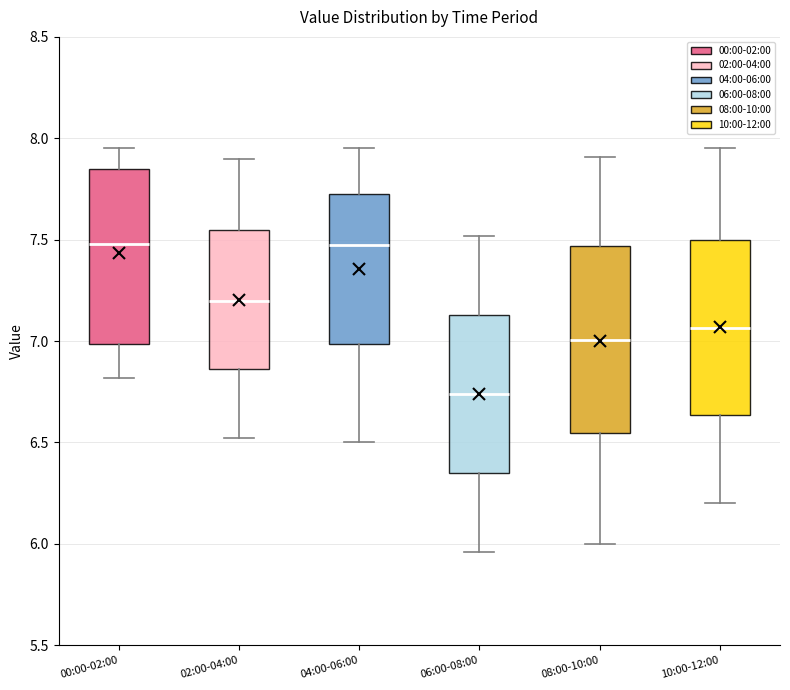

Reading left to right, read every box against the y-axis: the position of its median line, the range the box covers, and the ends of its whiskers. The values are not printed on the chart, so give them approximately, as read against the axis.

00:00-02:00: median 7.50, box 7.00 to 7.85, whiskers 6.80 to 7.95
02:00-04:00: median 7.20, box 6.85 to 7.55, whiskers 6.50 to 7.90
04:00-06:00: median 7.50, box 7.00 to 7.75, whiskers 6.50 to 7.95
06:00-08:00: median 6.75, box 6.35 to 7.15, whiskers 5.95 to 7.50
08:00-10:00: median 7.00, box 6.55 to 7.45, whiskers 6.00 to 7.90
10:00-12:00: median 7.05, box 6.65 to 7.50, whiskers 6.20 to 7.95